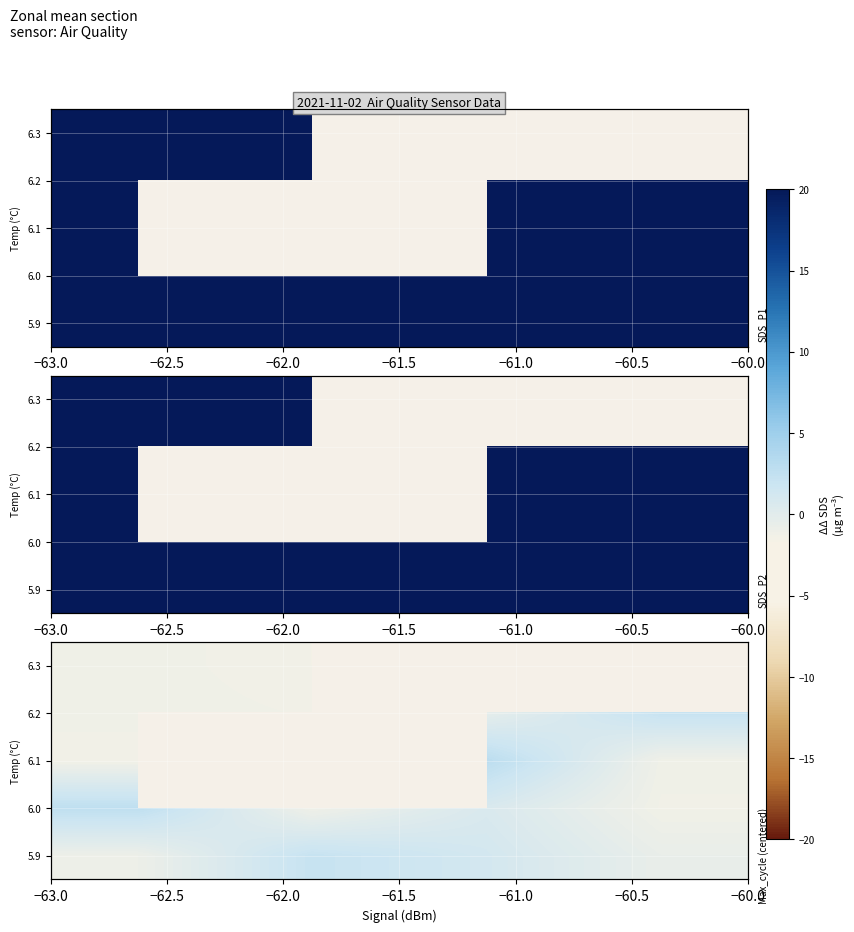

At how many categories does at least one series exceed 0?

4